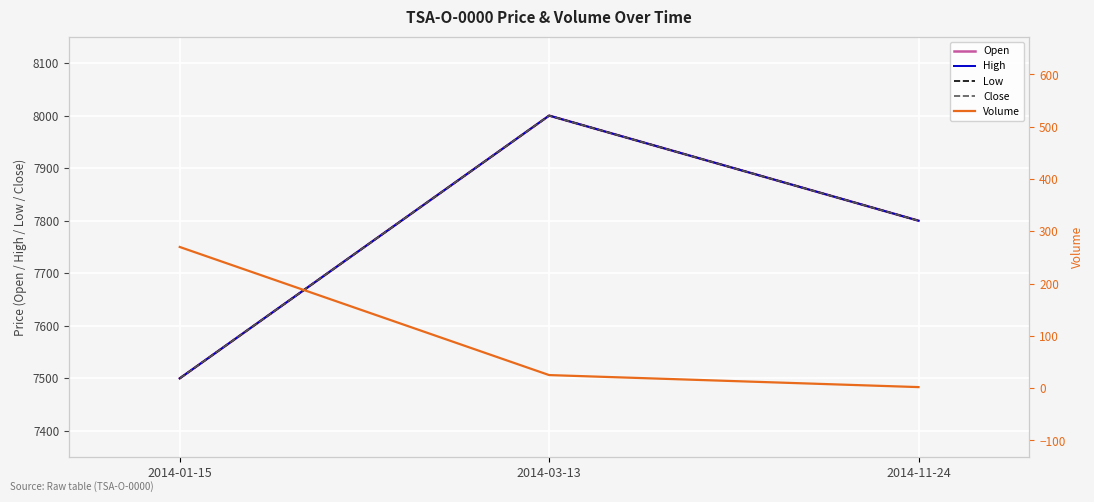

What is the label of the 3rd point from the left?

2014-11-24